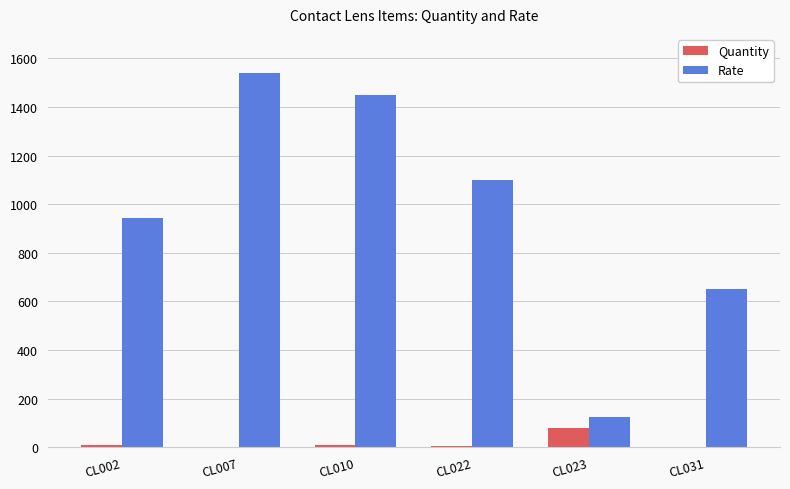

What is the maximum value shown in the chart?

1540